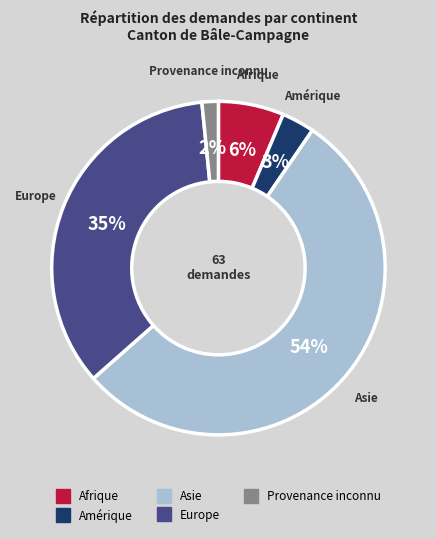

What percentage is the Amérique slice, to the nearest percent?

3%